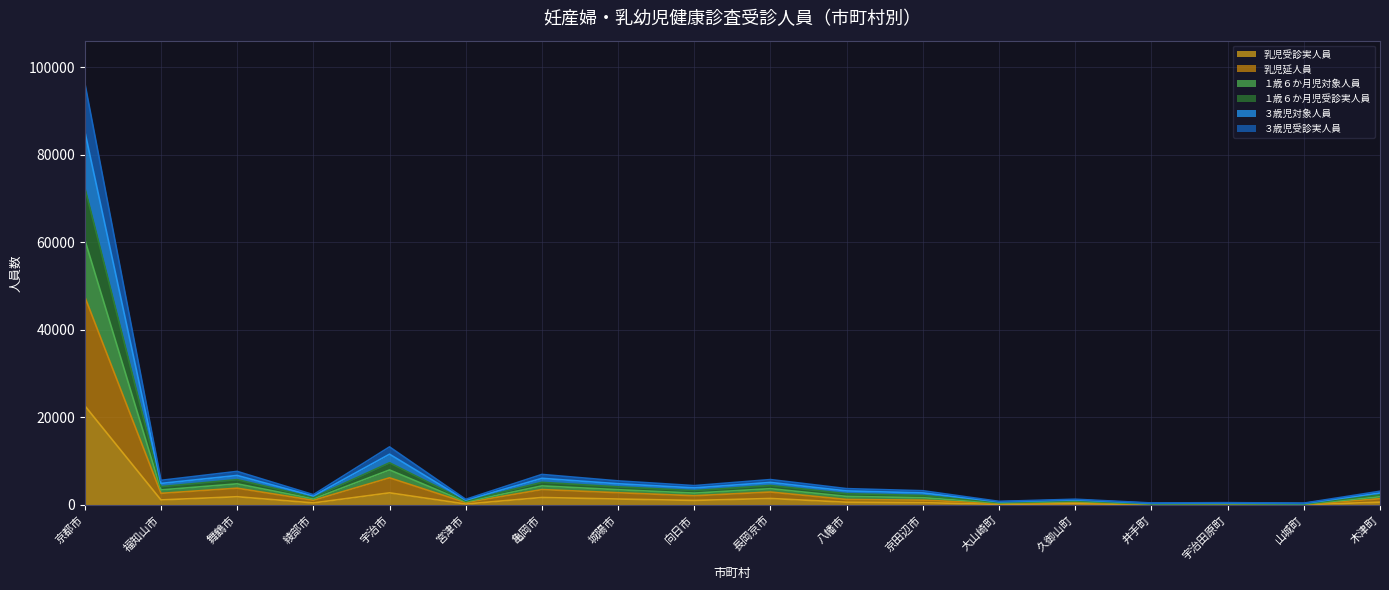

Does the chart display data point markers on the line(s)?

No